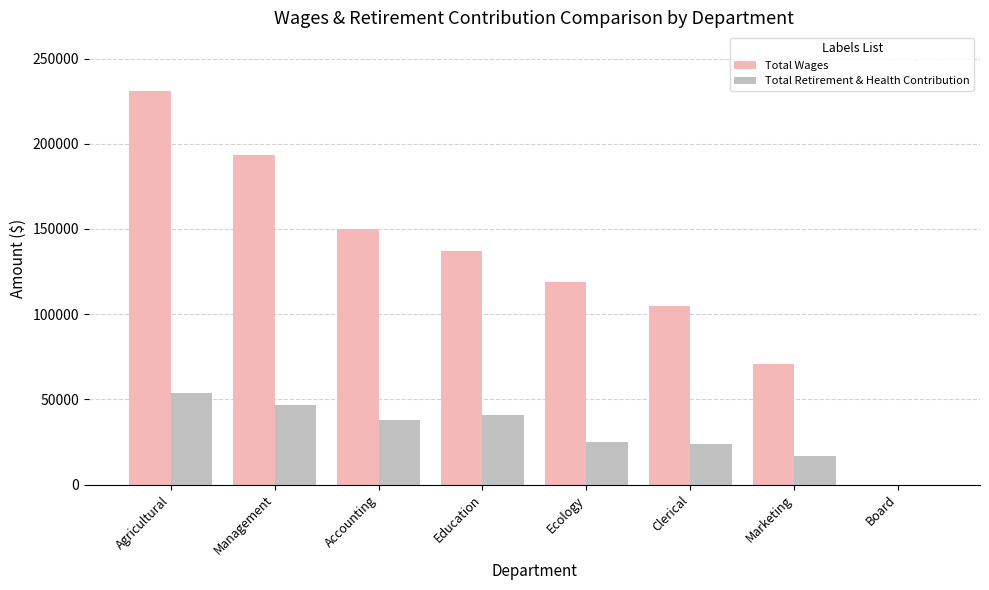

What value does the Total Retirement & Health Contribution series have at Accounting?

37581